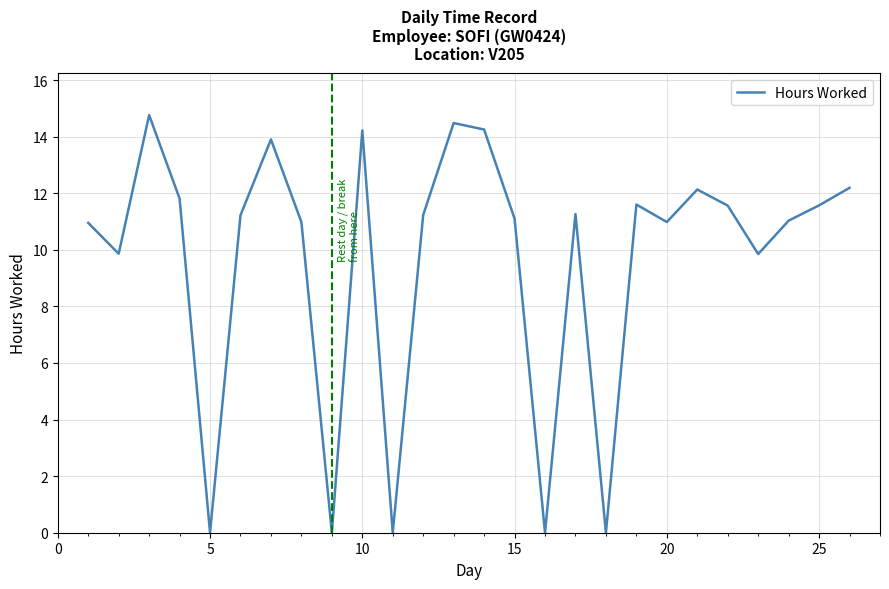

What is the greatest value displayed?

14.8